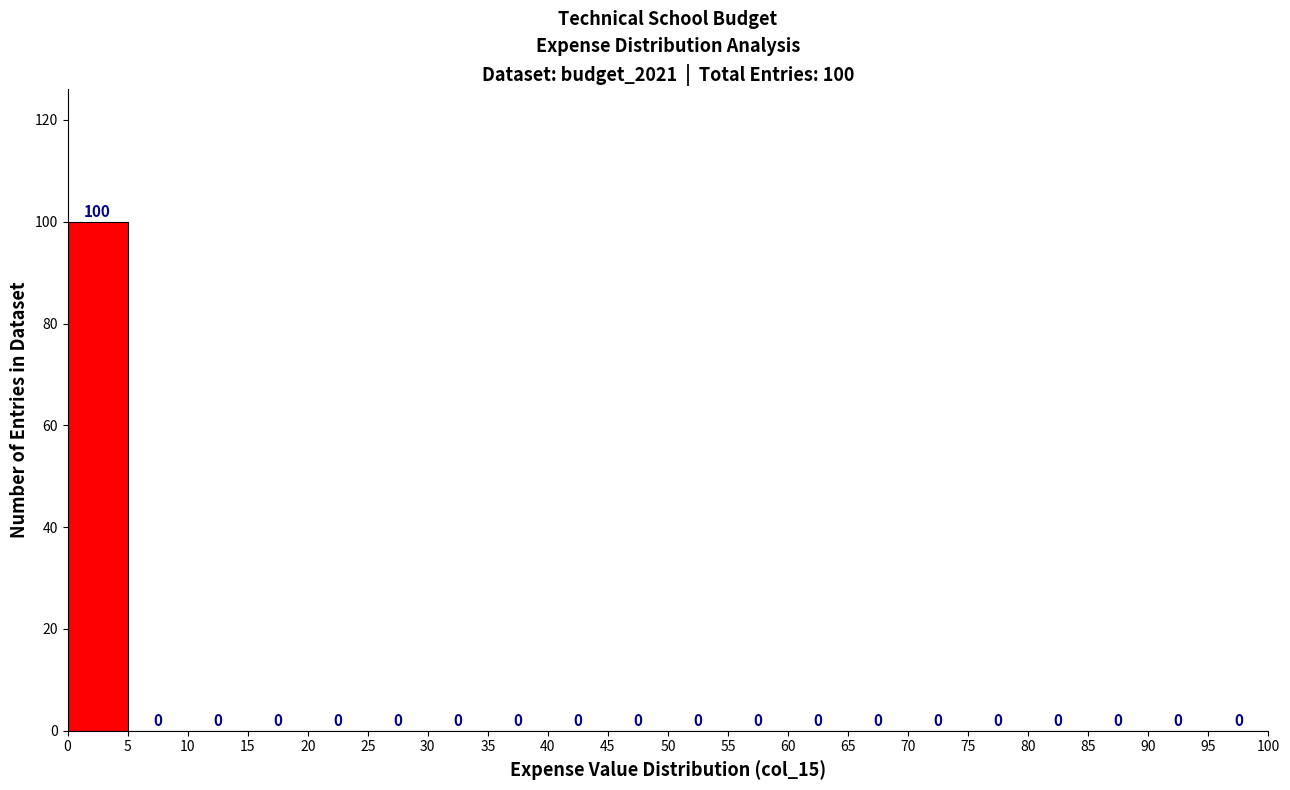

Which range on the x-axis has the tallest bar?

0 to 5